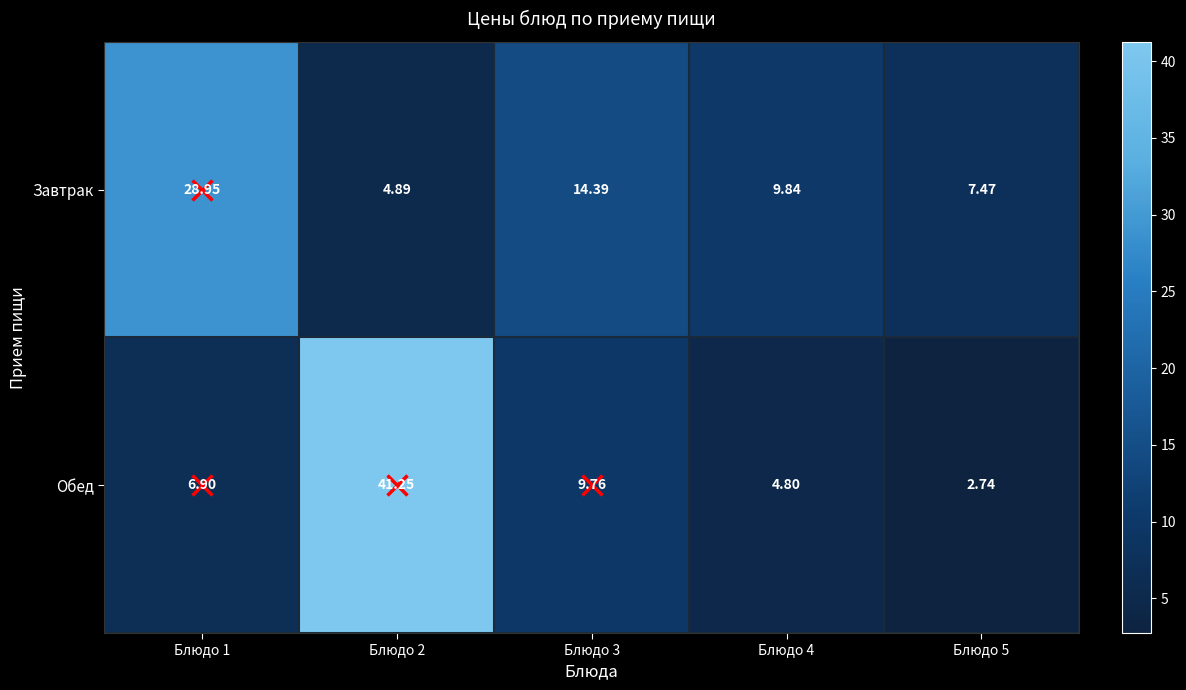

Rank the series at Блюдо 5 from lowest to highest value.

Обед, Завтрак